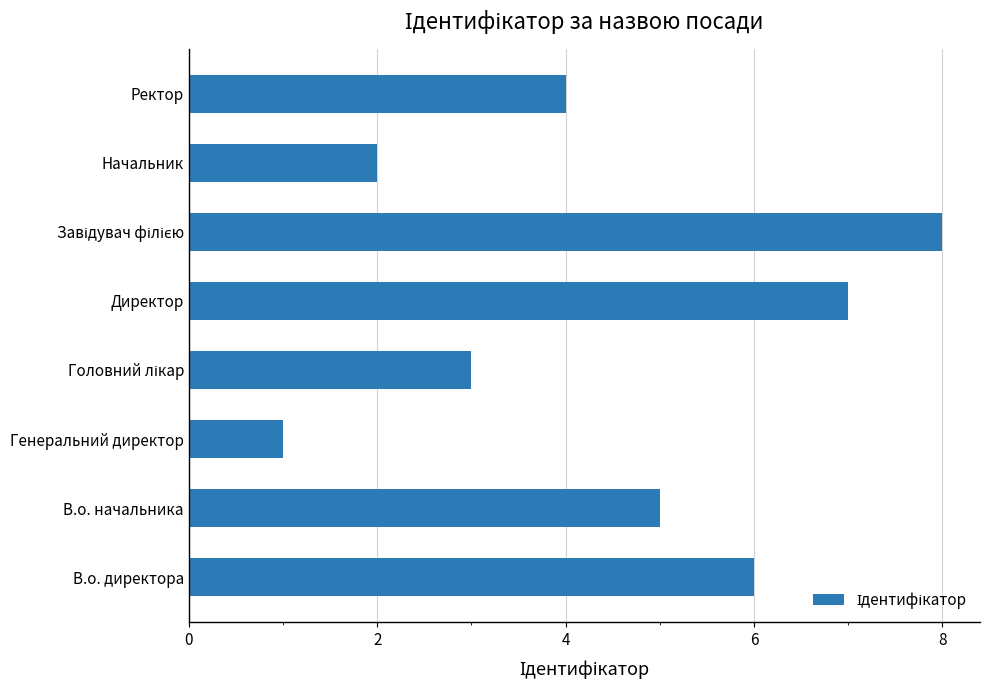

How many values are between 3 and 7?

5